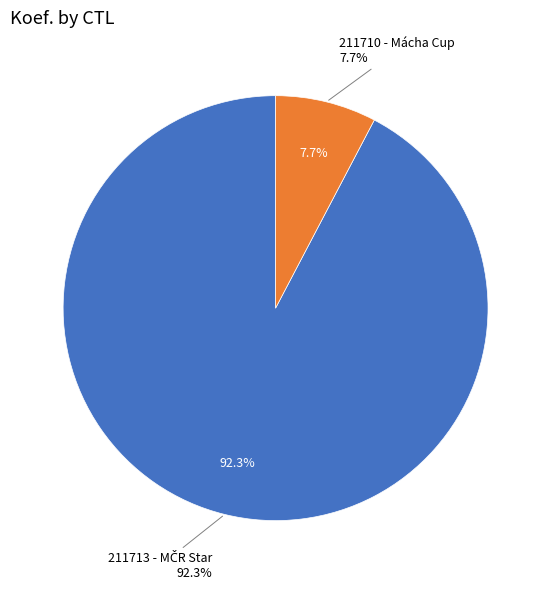

How many slices are in this pie chart?

2